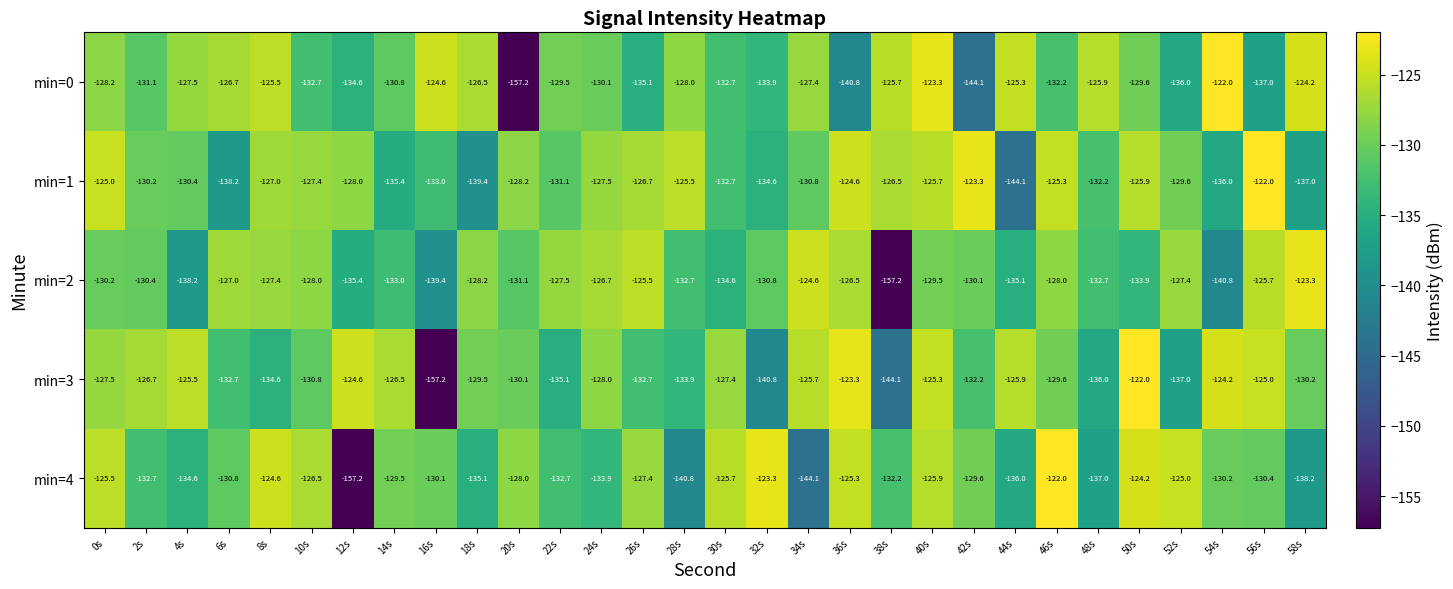

What is the sum of the min=3 values at 38s and 46s?

-273.7